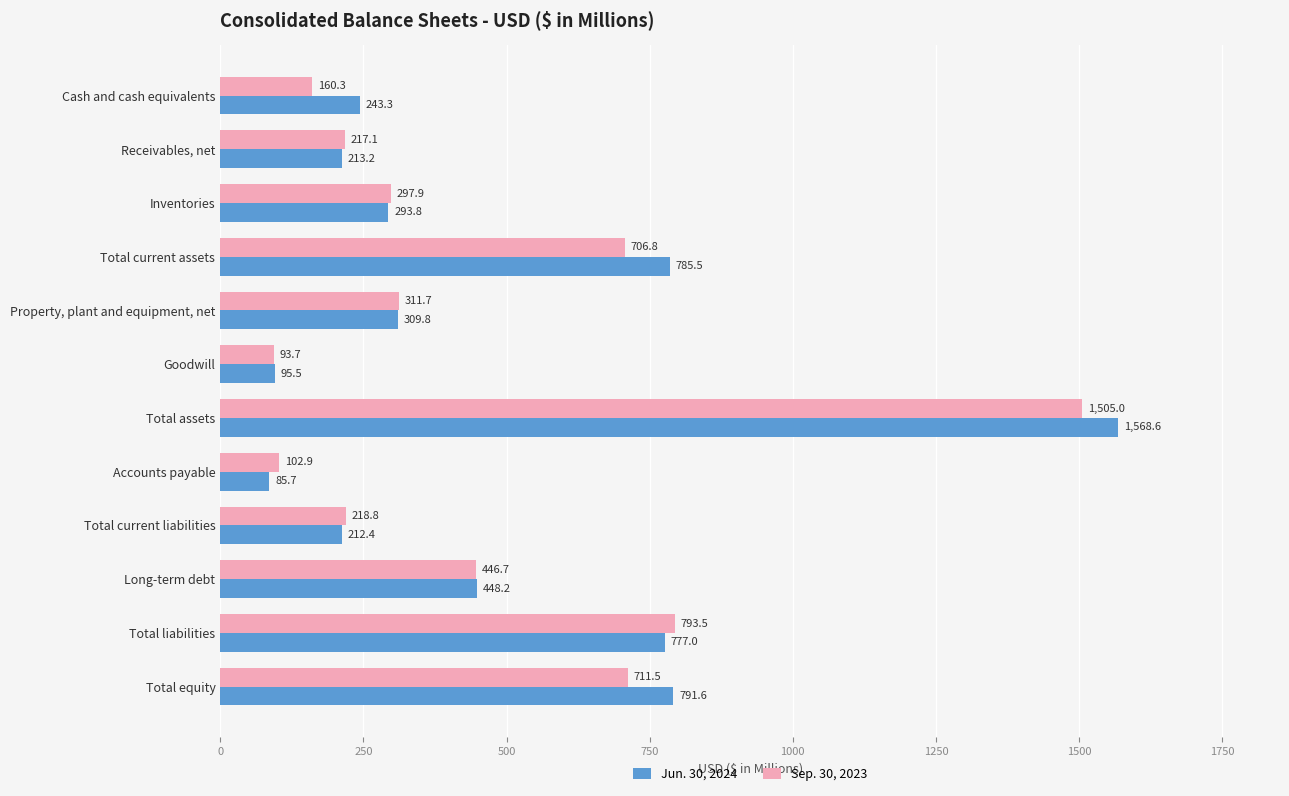

True or false: Sep. 30, 2023 has a value of 706.8 at Total current assets.

True